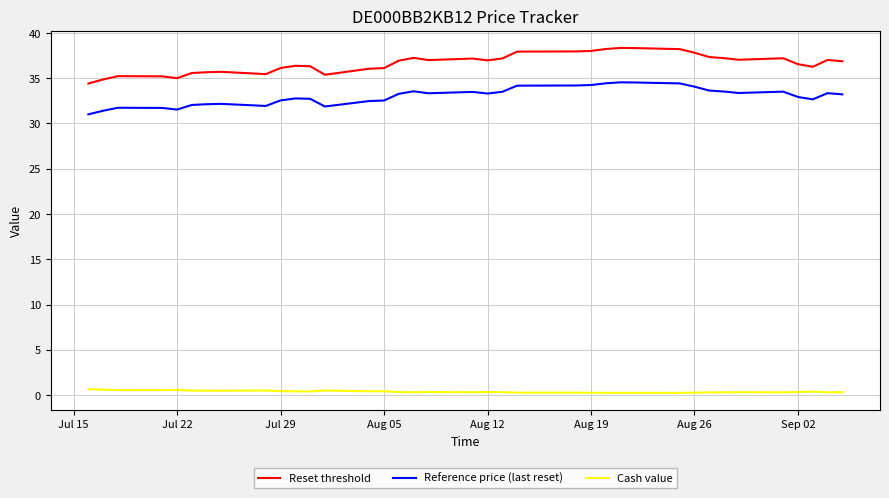

True or false: Reset threshold and Cash value cross at least once.

False